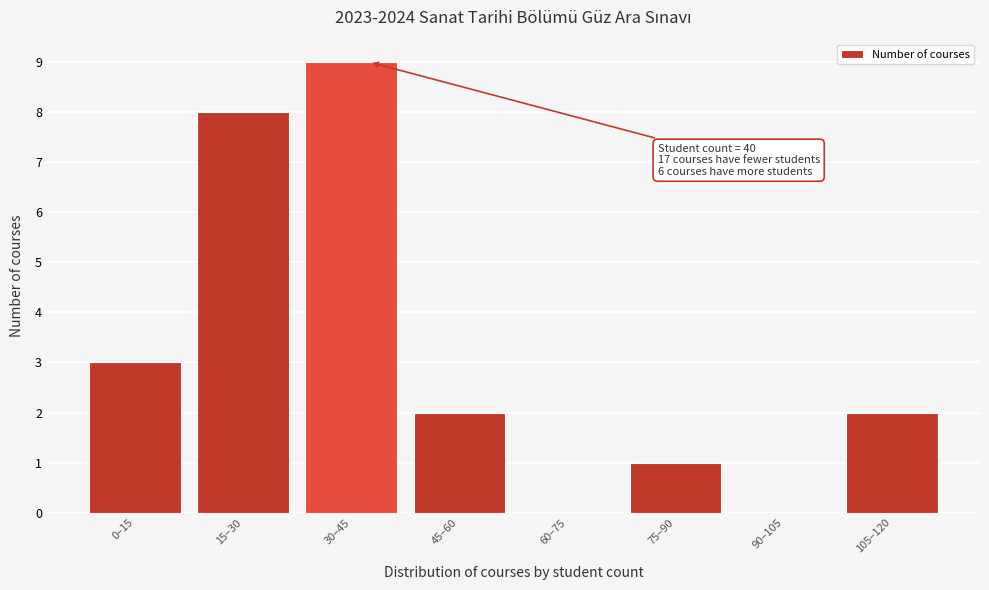

Reading left to right, transcribe all the data shown in this chart.

0–15=3	15–30=8	30–45=9	45–60=2	60–75=0	75–90=1	90–105=0	105–120=2